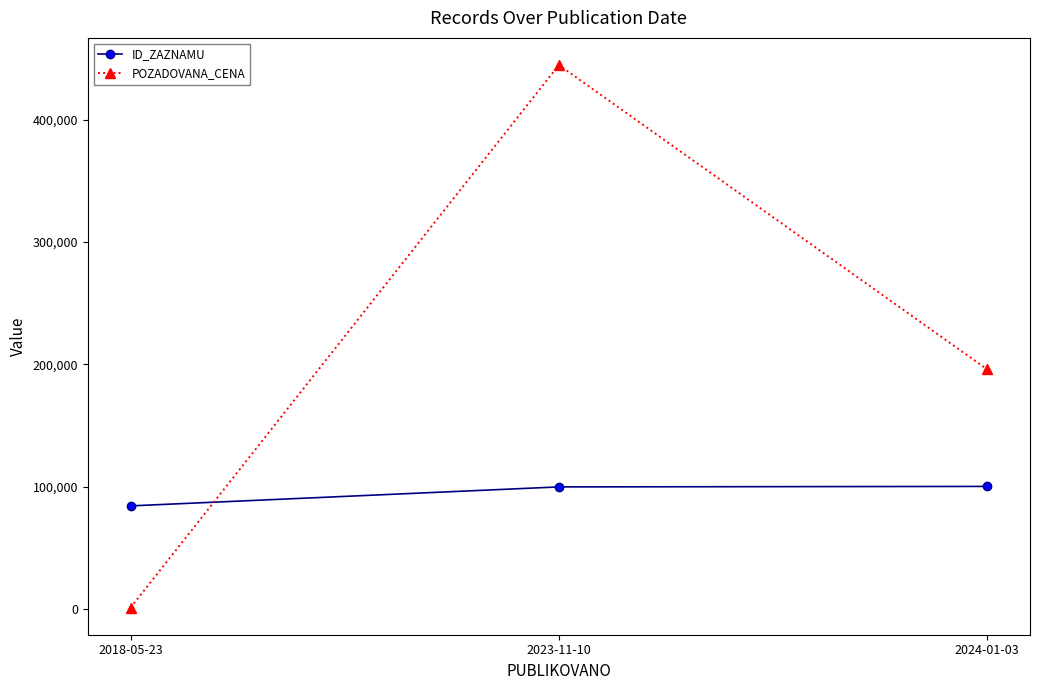

At which category is the sum across all series the highest?

2023-11-10